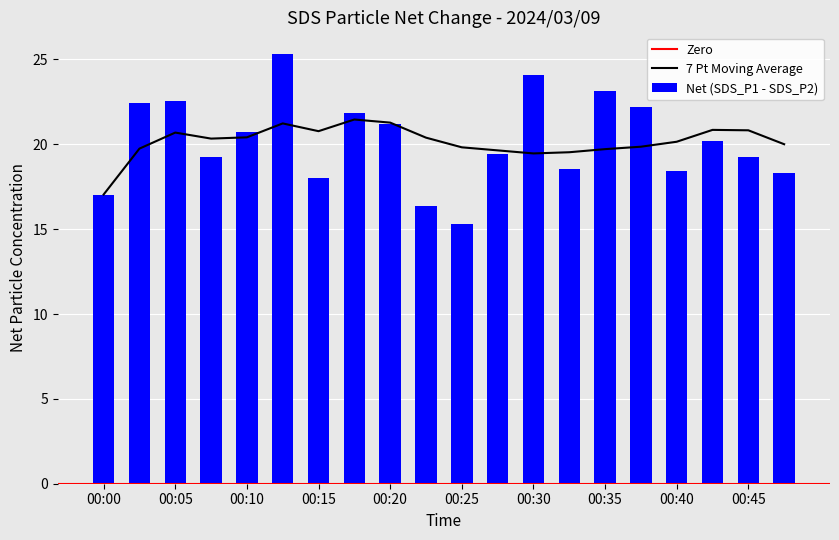

Which category has the lowest value in the 7 Pt Moving Average series?

00:00